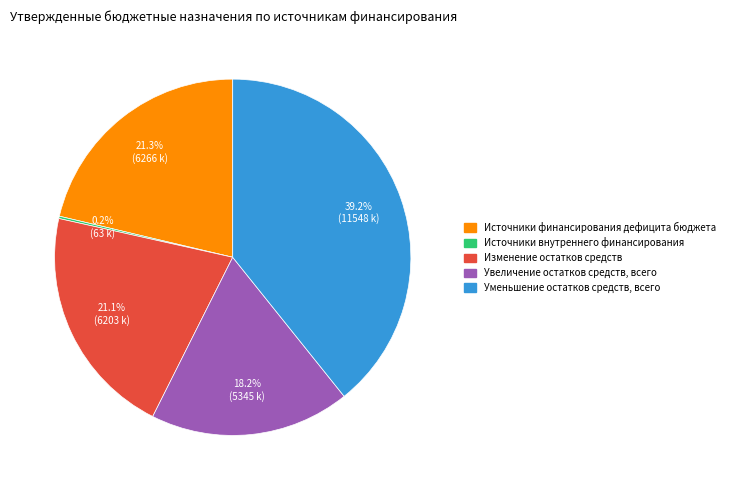

Is there any slice that represents more than half of the pie?

No